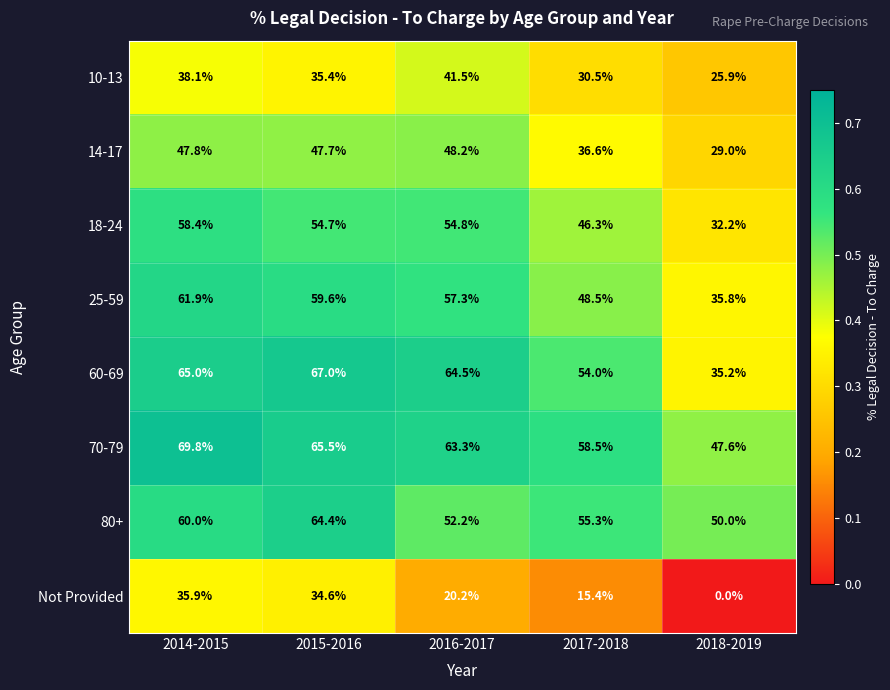

What is the spread (max minus min) of values at 2018-2019?

50.0